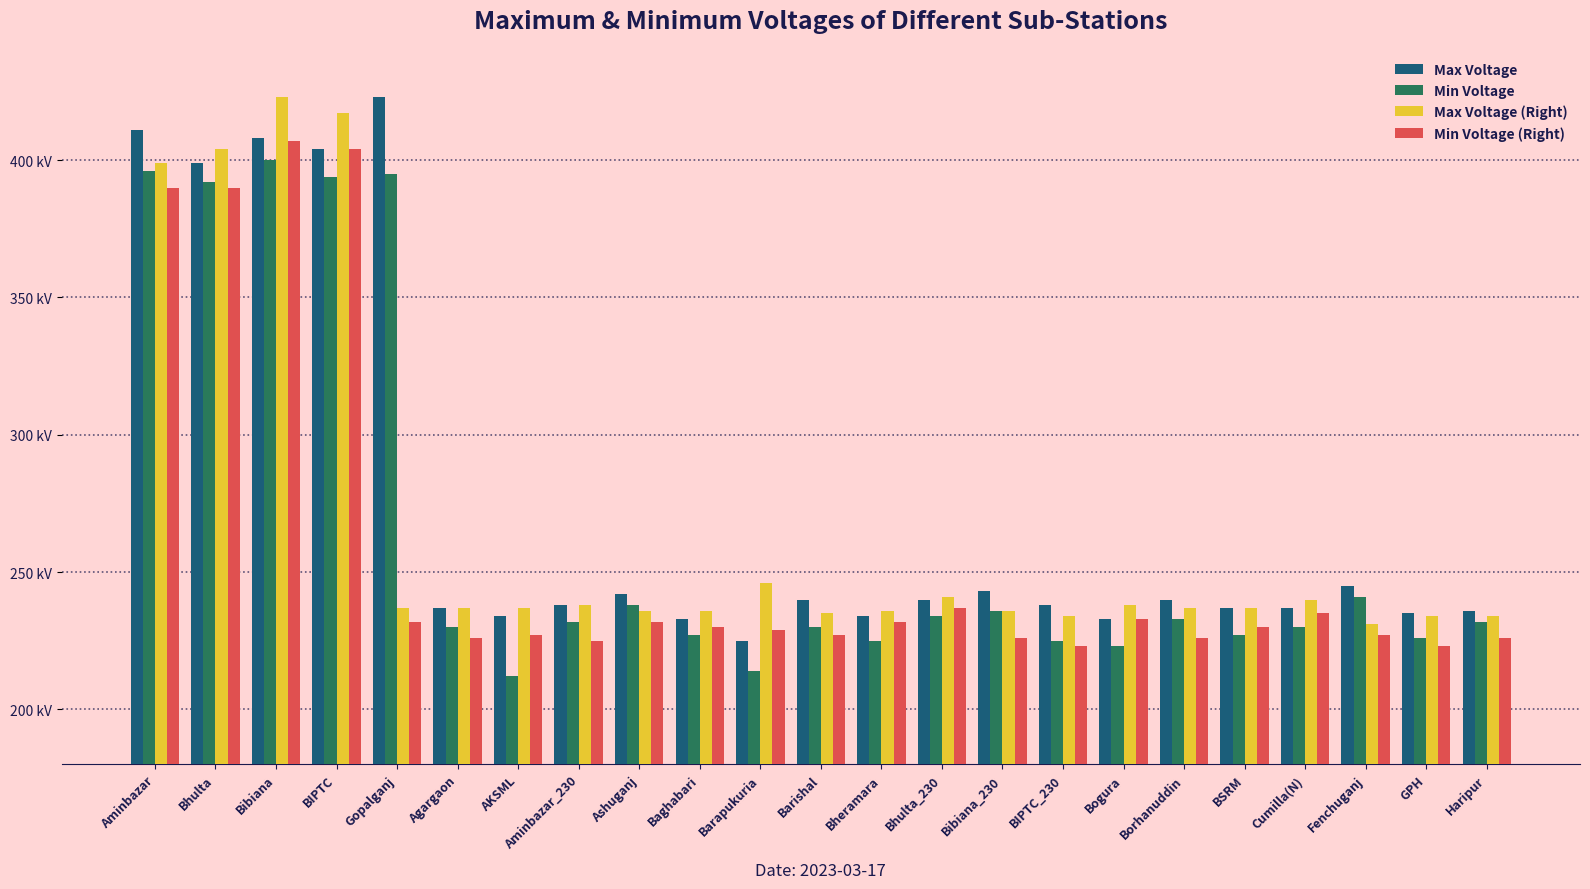

Which has a higher value, Agargaon or GPH?

Agargaon